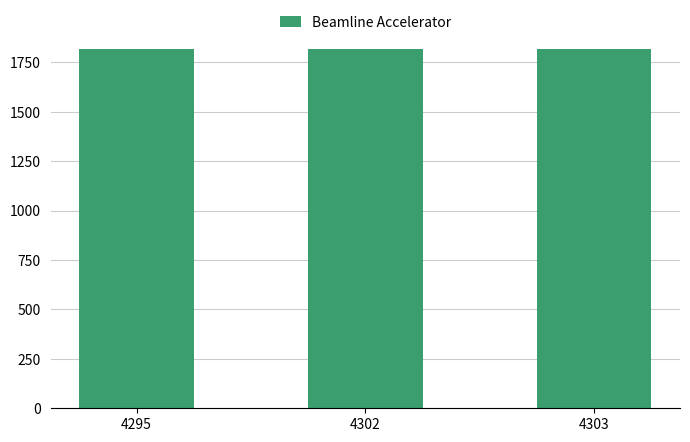

The value at 4295 is 3022. True or false?

False